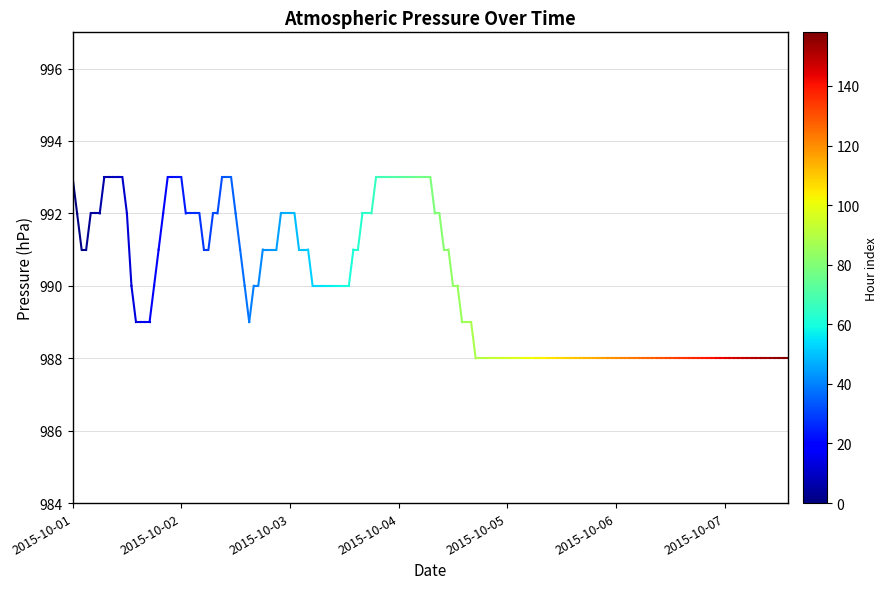

At which label is the value closest to 992?

2015-10-02